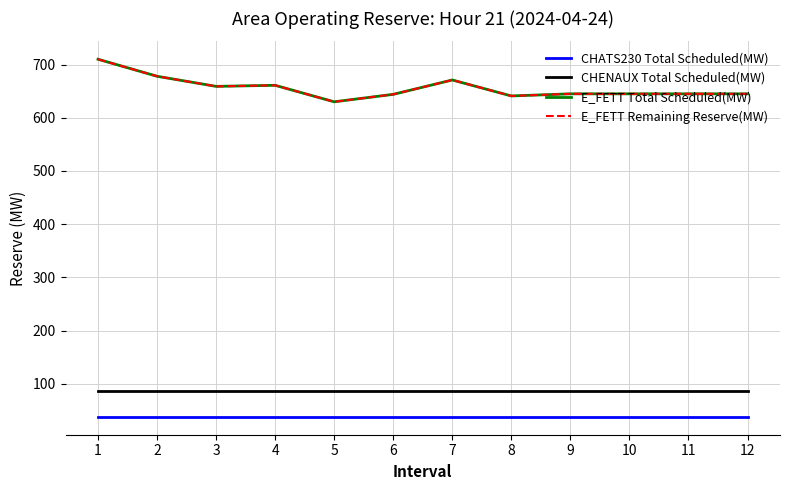

Does the chart display data point markers on the line(s)?

No